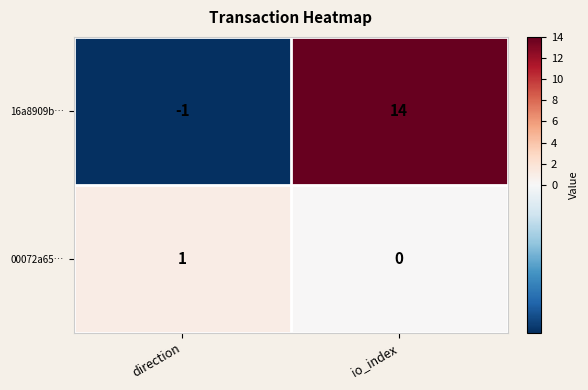

Is it true that 00072a65… equals 0 at direction?

False